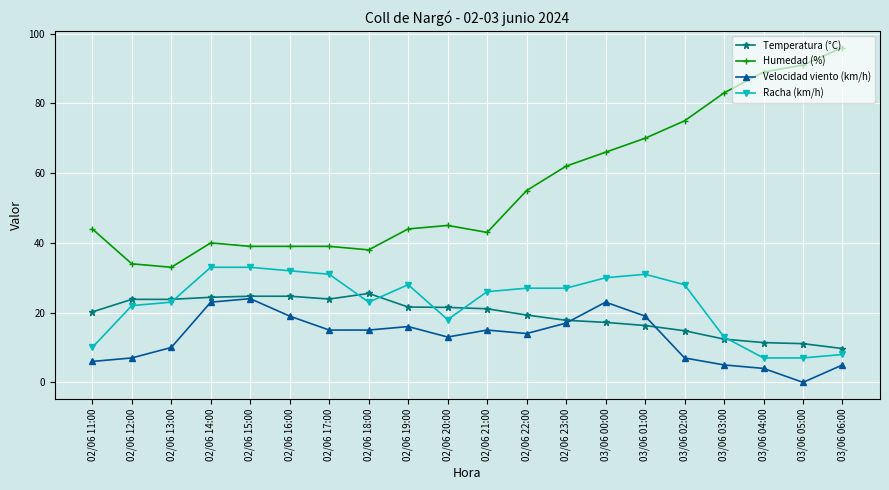

What is the difference between the highest and lowest values at 02/06 23:00?

45.0